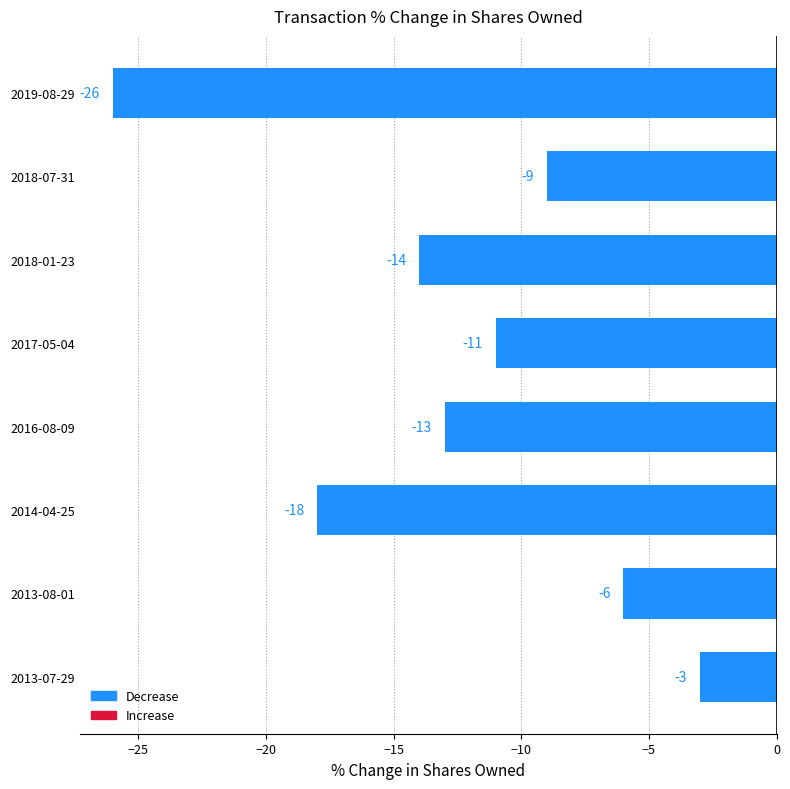

Count the number of data series in this chart.

1